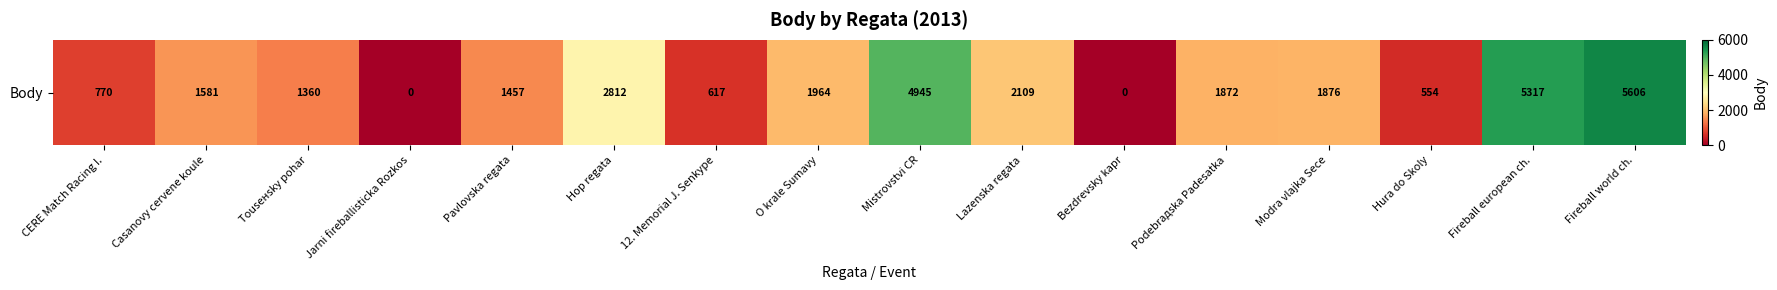

Reading right to left, list all the values displayed in this chart.

5606	5317	554	1876	1872	0	2109	4945	1964	617	2812	1457	0	1360	1581	770